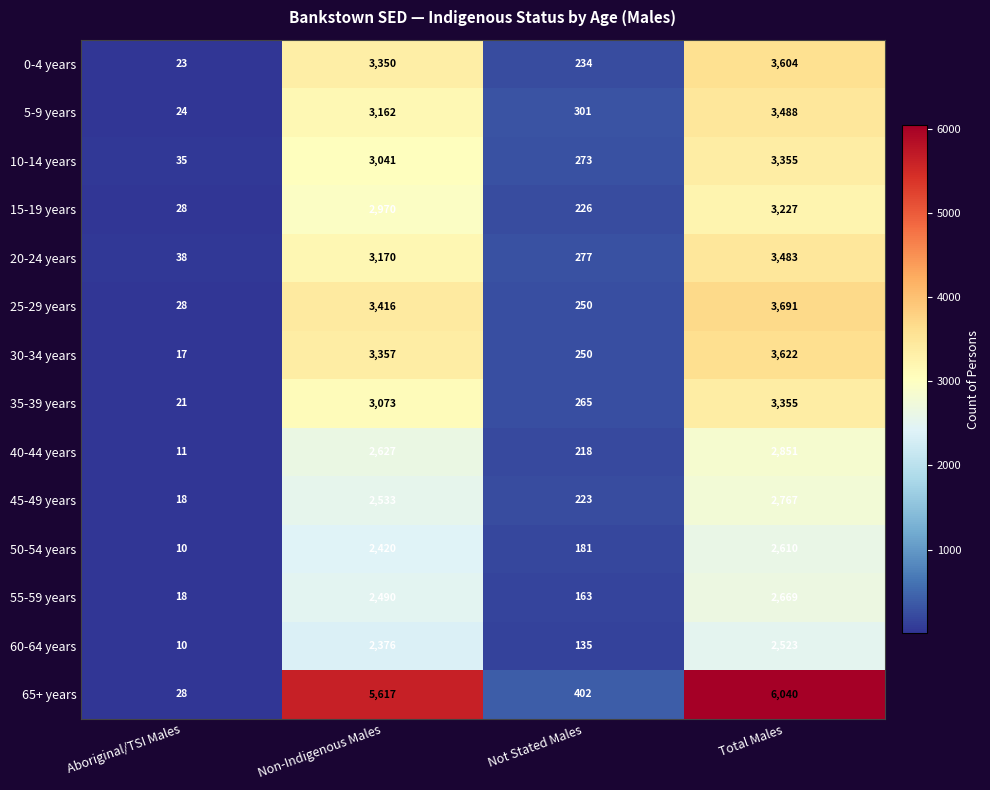

What is the difference between the second highest and second lowest values in the 45-49 years series?

2310